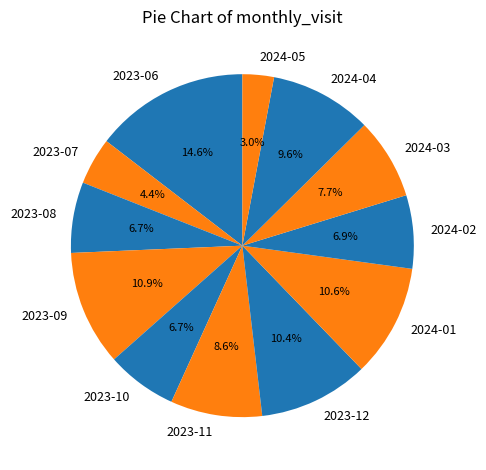

To the nearest percent, what portion does 2024-04 represent?

10%